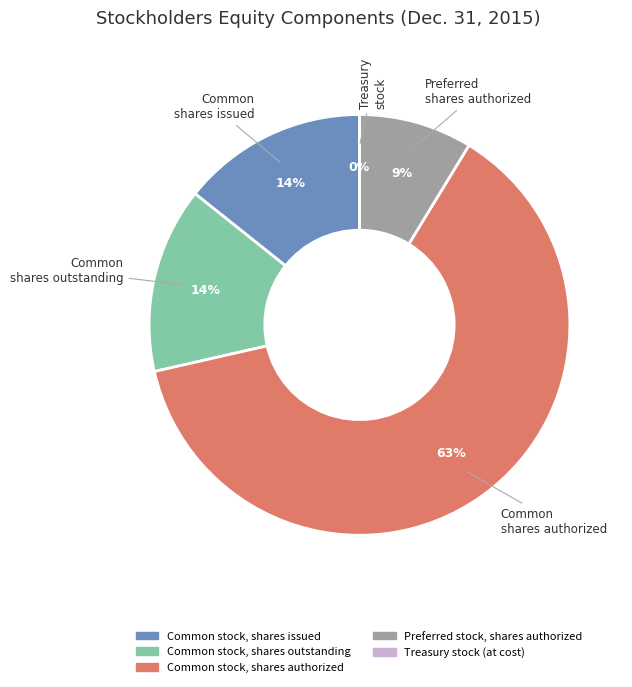

Is there a majority slice in this chart?

Yes